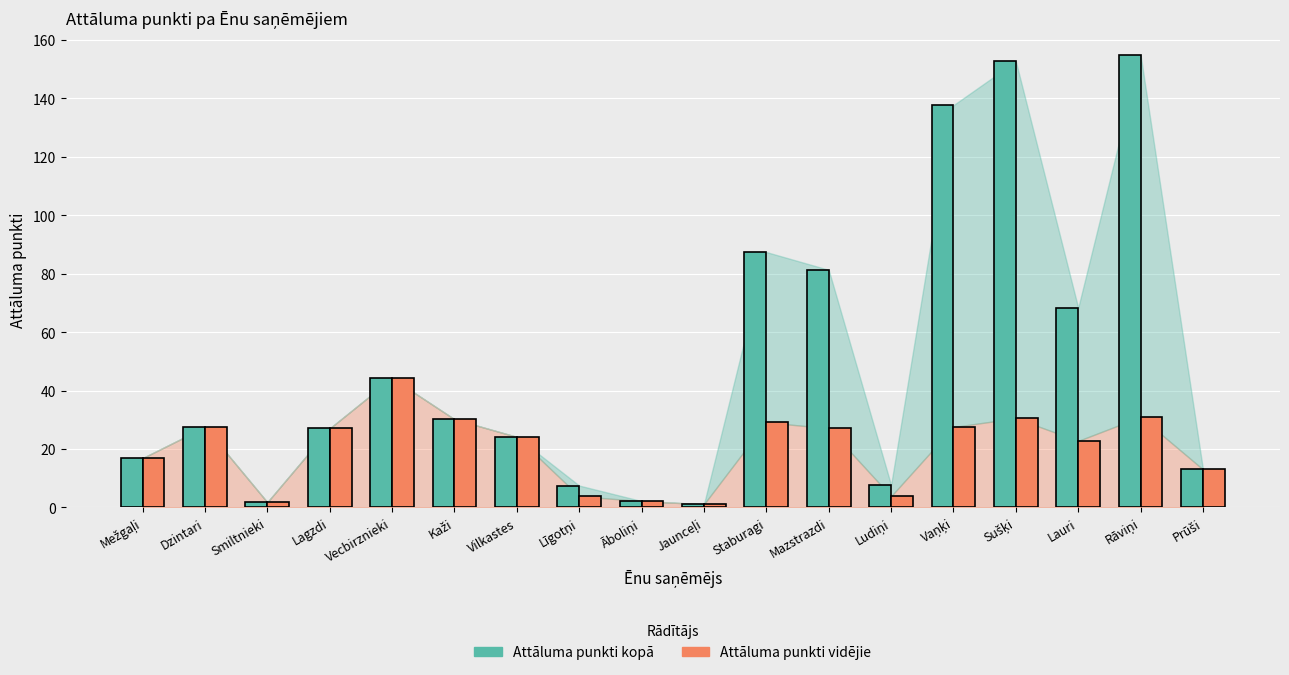

How many bars are there in each group?

2